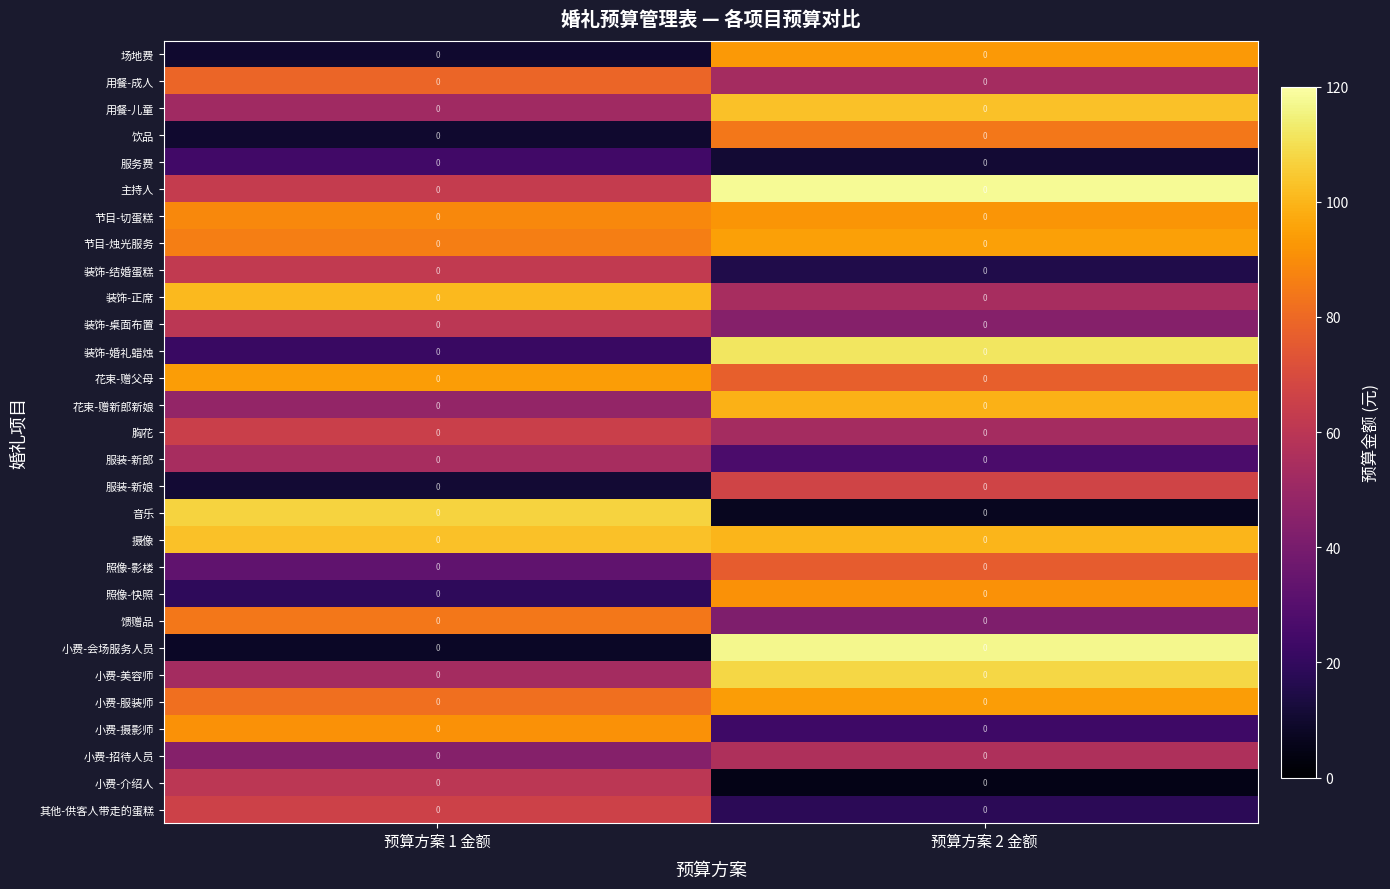

Reading left to right, extract all data points from this chart.

场地费: 预算方案 1 金额=0	预算方案 2 金额=0
用餐-成人: 预算方案 1 金额=0	预算方案 2 金额=0
用餐-儿童: 预算方案 1 金额=0	预算方案 2 金额=0
饮品: 预算方案 1 金额=0	预算方案 2 金额=0
服务费: 预算方案 1 金额=0	预算方案 2 金额=0
主持人: 预算方案 1 金额=0	预算方案 2 金额=0
节目-切蛋糕: 预算方案 1 金额=0	预算方案 2 金额=0
节目-烛光服务: 预算方案 1 金额=0	预算方案 2 金额=0
装饰-结婚蛋糕: 预算方案 1 金额=0	预算方案 2 金额=0
装饰-正席: 预算方案 1 金额=0	预算方案 2 金额=0
装饰-桌面布置: 预算方案 1 金额=0	预算方案 2 金额=0
装饰-婚礼蜡烛: 预算方案 1 金额=0	预算方案 2 金额=0
花束-赠父母: 预算方案 1 金额=0	预算方案 2 金额=0
花束-赠新郎新娘: 预算方案 1 金额=0	预算方案 2 金额=0
胸花: 预算方案 1 金额=0	预算方案 2 金额=0
服装-新郎: 预算方案 1 金额=0	预算方案 2 金额=0
服装-新娘: 预算方案 1 金额=0	预算方案 2 金额=0
音乐: 预算方案 1 金额=0	预算方案 2 金额=0
摄像: 预算方案 1 金额=0	预算方案 2 金额=0
照像-影楼: 预算方案 1 金额=0	预算方案 2 金额=0
照像-快照: 预算方案 1 金额=0	预算方案 2 金额=0
馈赠品: 预算方案 1 金额=0	预算方案 2 金额=0
小费-会场服务人员: 预算方案 1 金额=0	预算方案 2 金额=0
小费-美容师: 预算方案 1 金额=0	预算方案 2 金额=0
小费-服装师: 预算方案 1 金额=0	预算方案 2 金额=0
小费-摄影师: 预算方案 1 金额=0	预算方案 2 金额=0
小费-招待人员: 预算方案 1 金额=0	预算方案 2 金额=0
小费-介绍人: 预算方案 1 金额=0	预算方案 2 金额=0
其他-供客人带走的蛋糕: 预算方案 1 金额=0	预算方案 2 金额=0